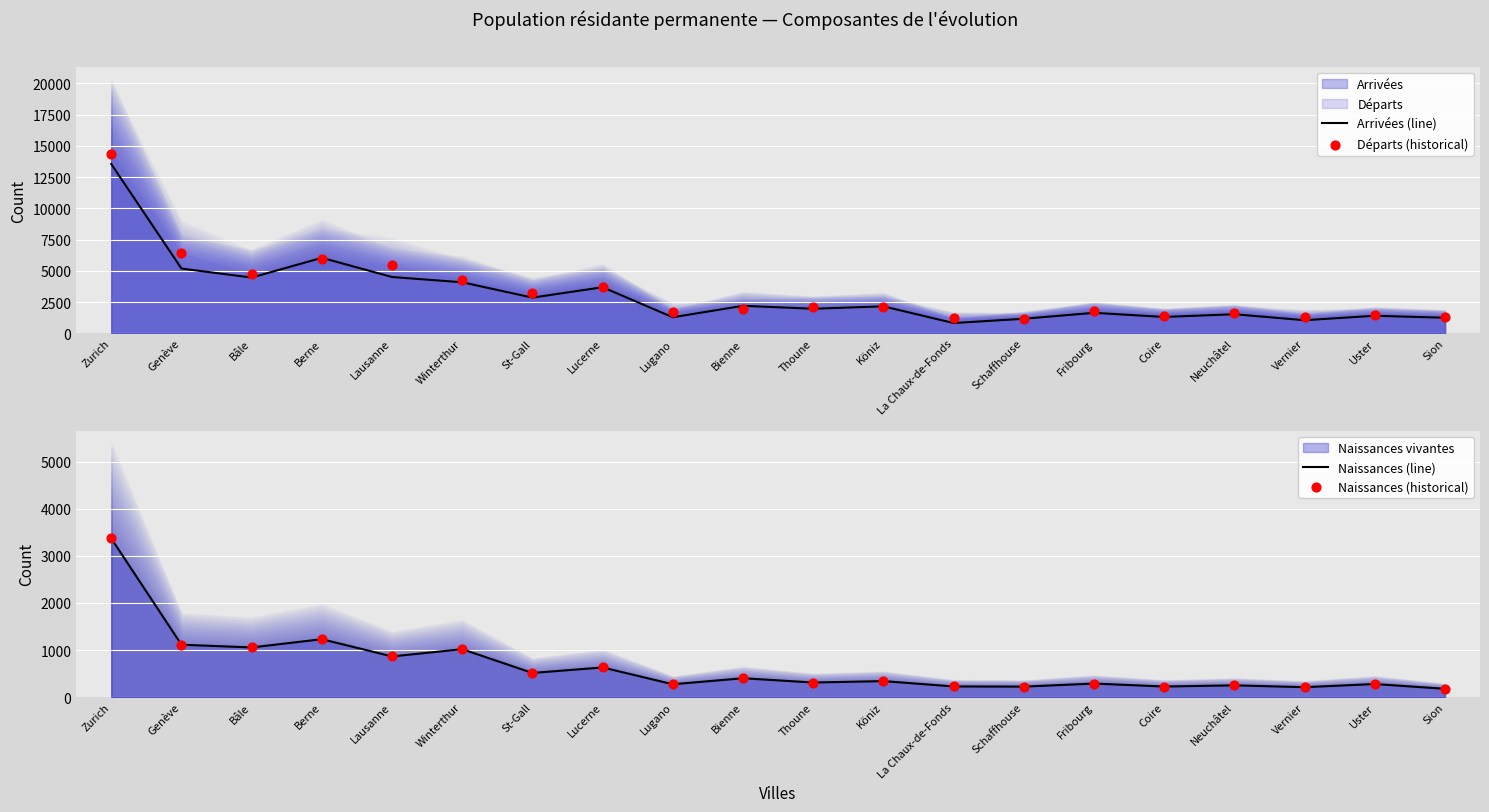

At which category is the sum across all series the highest?

Zurich